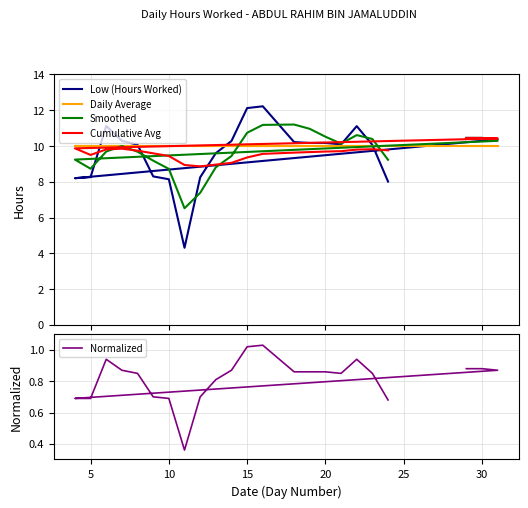

Which series has the largest total across all categories?

Daily Average